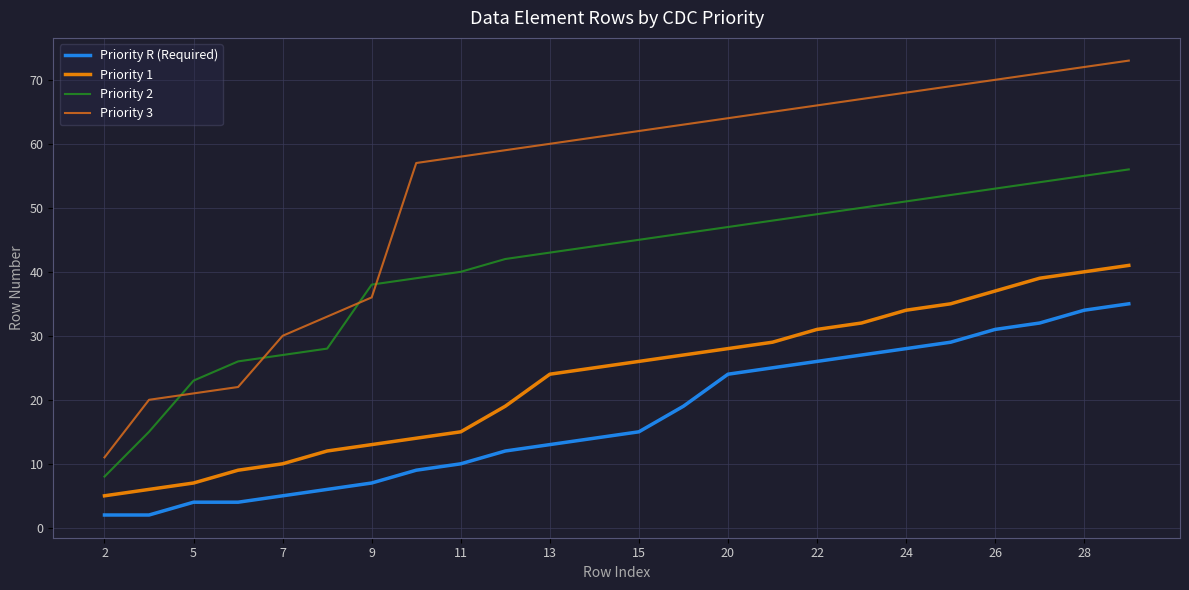

At how many categories does at least one series exceed 41?

17